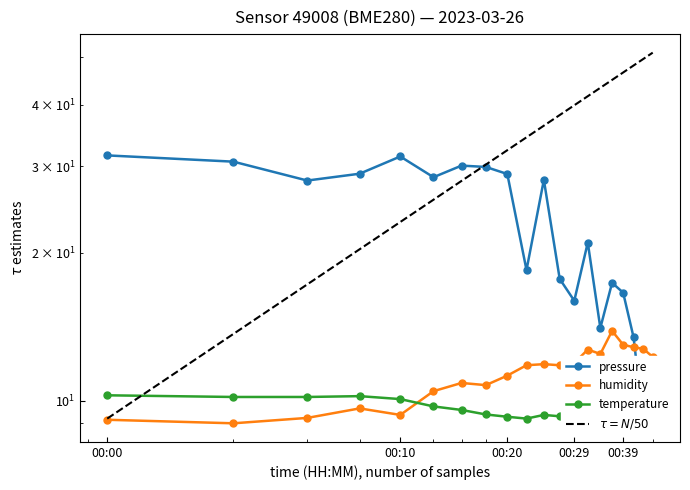

Reading right to left, transcribe all the data shown in this chart.

pressure: 9.0	9.1	13.5	16.6	17.4	14.1	21.0	16.0	17.7	28.1	18.4	28.9	29.9	30.1	28.5	31.4	28.9	28.0	30.6	31.5
humidity: 12.3	12.8	12.8	13.0	13.9	12.5	12.7	11.9	11.8	11.9	11.8	11.2	10.8	10.9	10.5	9.4	9.6	9.2	9.0	9.1
temperature: 9.3	9.3	9.4	9.1	9.0	9.1	9.1	9.3	9.3	9.4	9.2	9.3	9.4	9.6	9.7	10.1	10.2	10.2	10.2	10.3